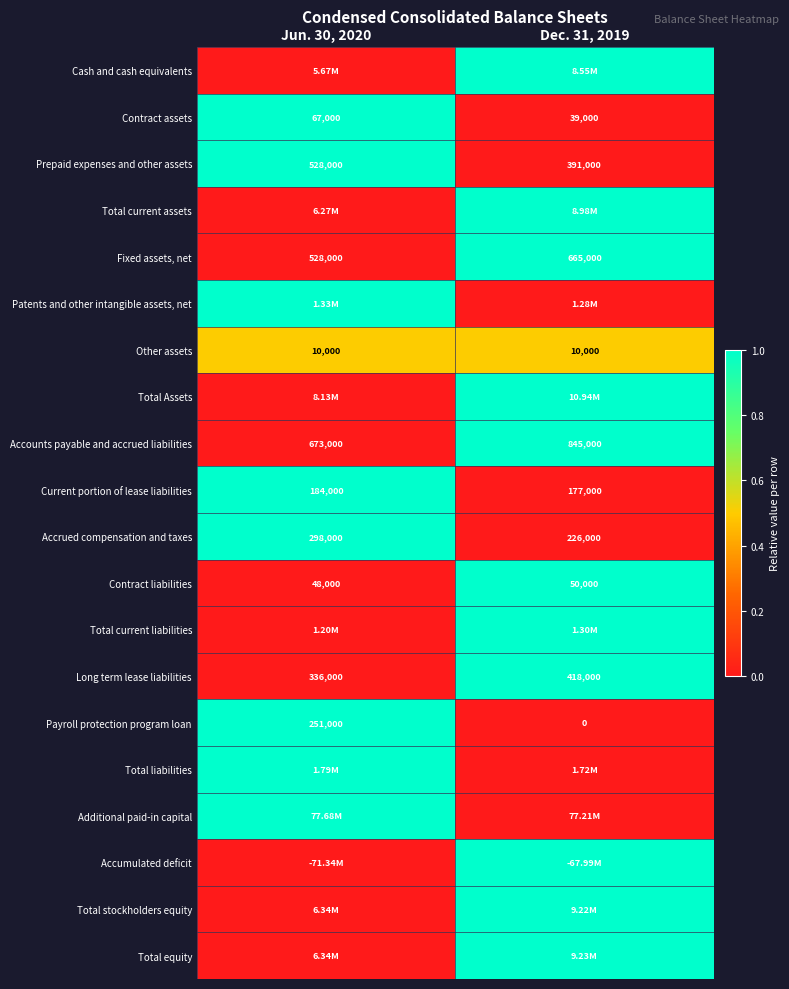

Rank the categories by Fixed assets, net value from highest to lowest.

Dec. 31, 2019, Jun. 30, 2020